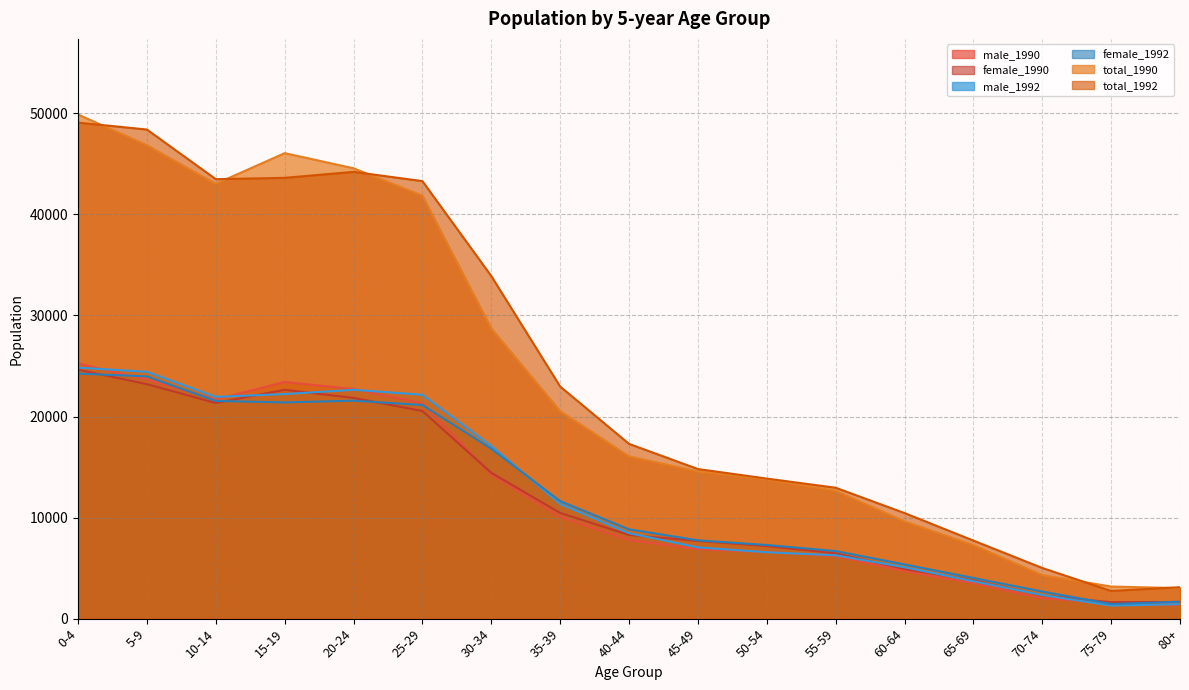

True or false: total_1990 and female_1992 cross at least once.

False